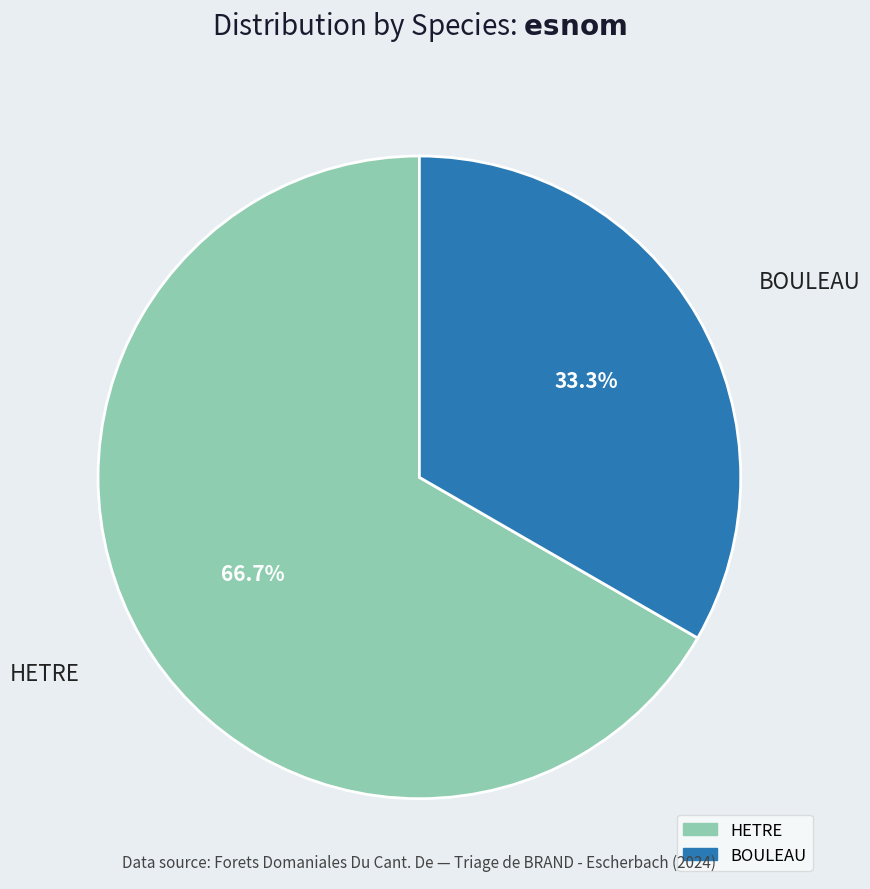

What percentage is the BOULEAU slice, to the nearest percent?

33%